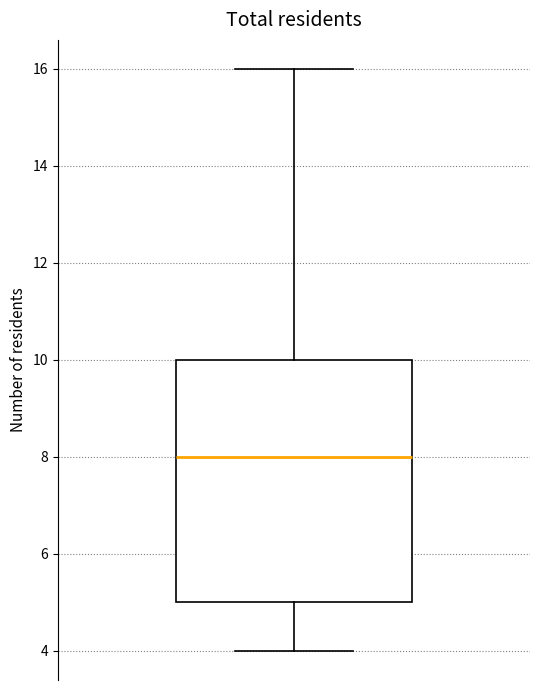

Transcribe this box plot: give where the median line is, the range the box spans, and where the two whiskers end, as read against the y-axis. The values are not printed on the chart, so give them approximately, as read against the axis.

median 8, box 5 to 10, whiskers 4 to 16